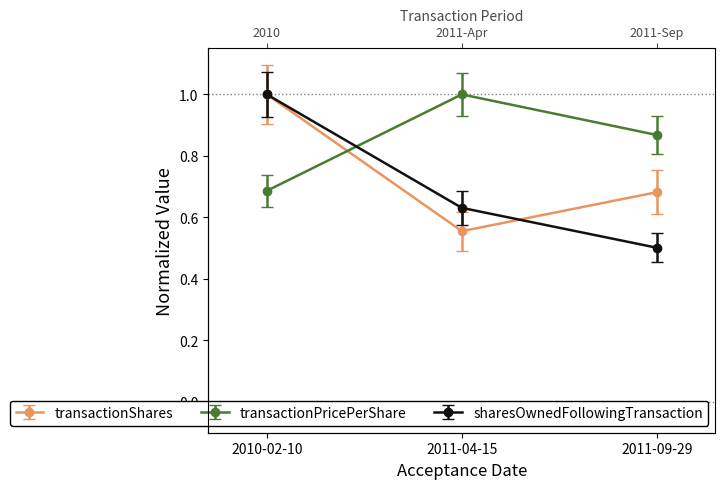

Does the chart display data point markers on the line(s)?

Yes